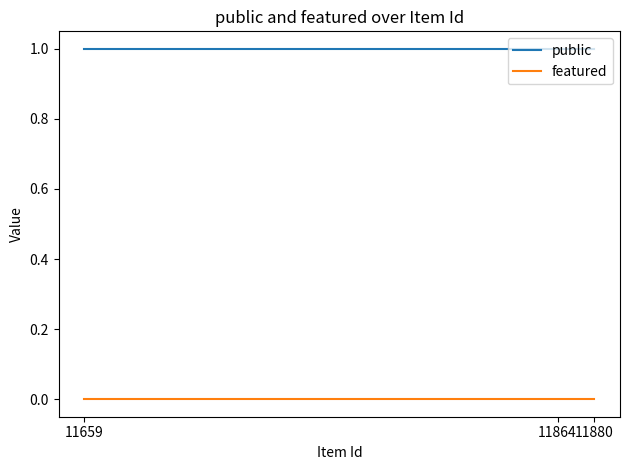

Reading right to left, transcribe all the data shown in this chart.

public: 11659=1	11864=1	11880=1
featured: 11659=0	11864=0	11880=0